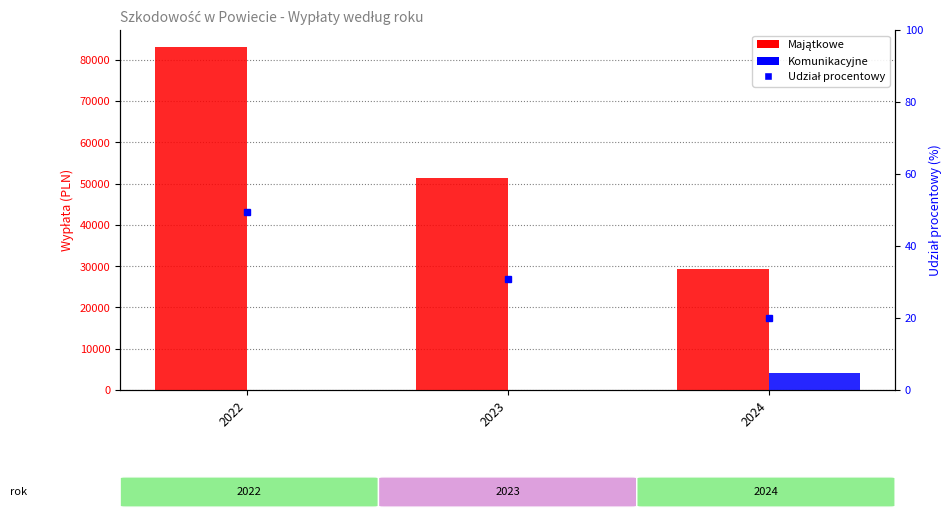

Reading left to right, list all the values displayed in this chart.

Majątkowe: 2022=83075.2	2023=51472.0	2024=29323.6
Komunikacyjne: 2022=0.0	2023=0.0	2024=4033.0